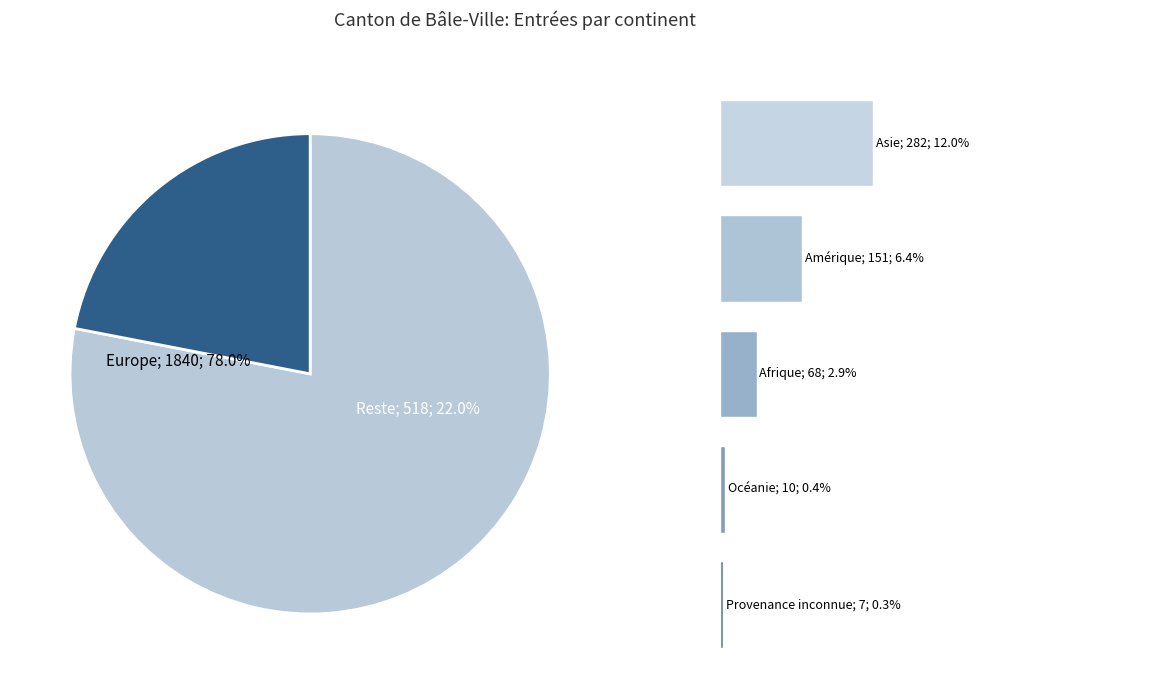

What is the majority slice?

Europe